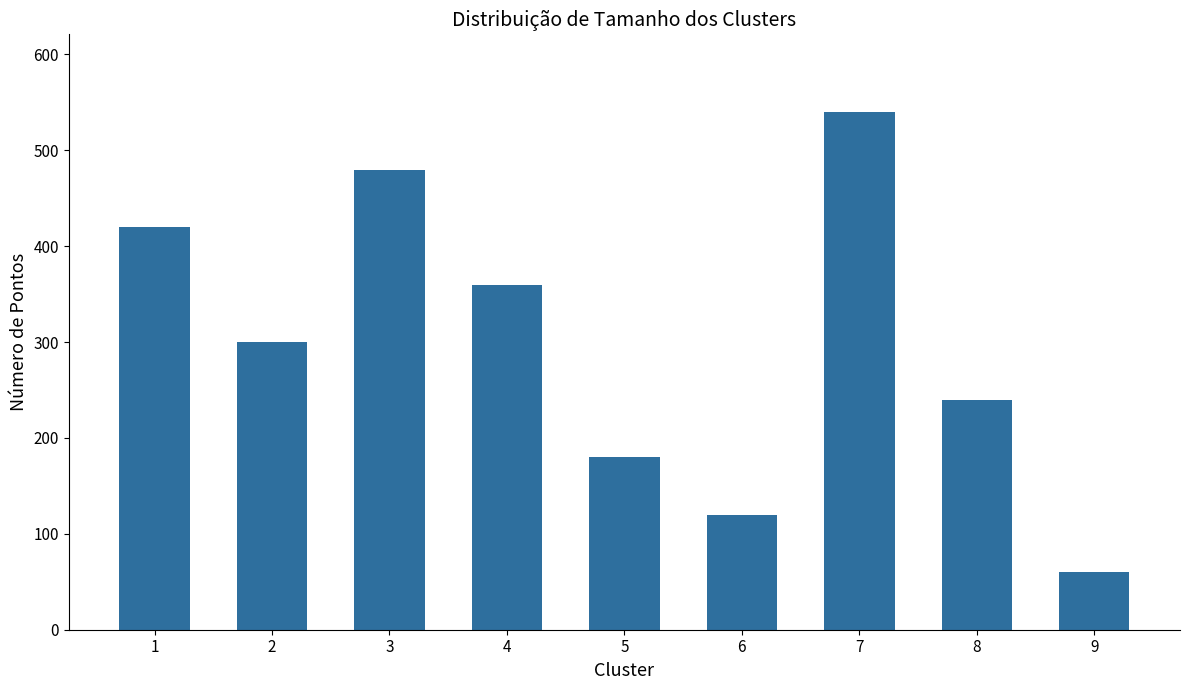

Does the chart contain any negative values?

No